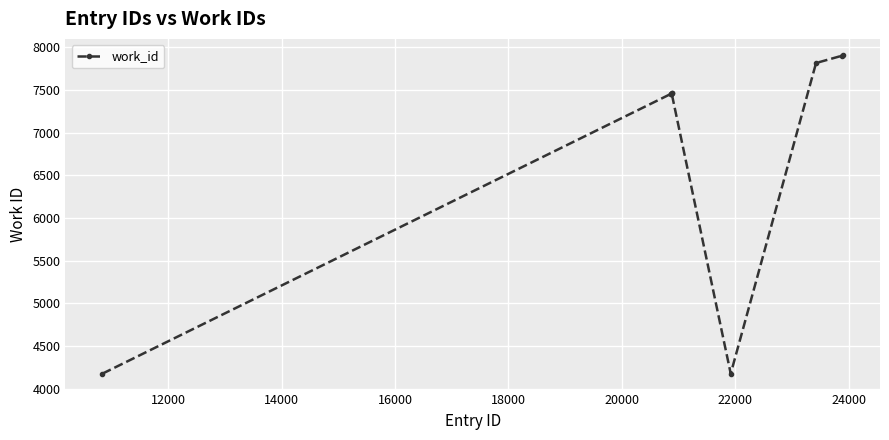

What is the minimum value shown in the chart?

4177